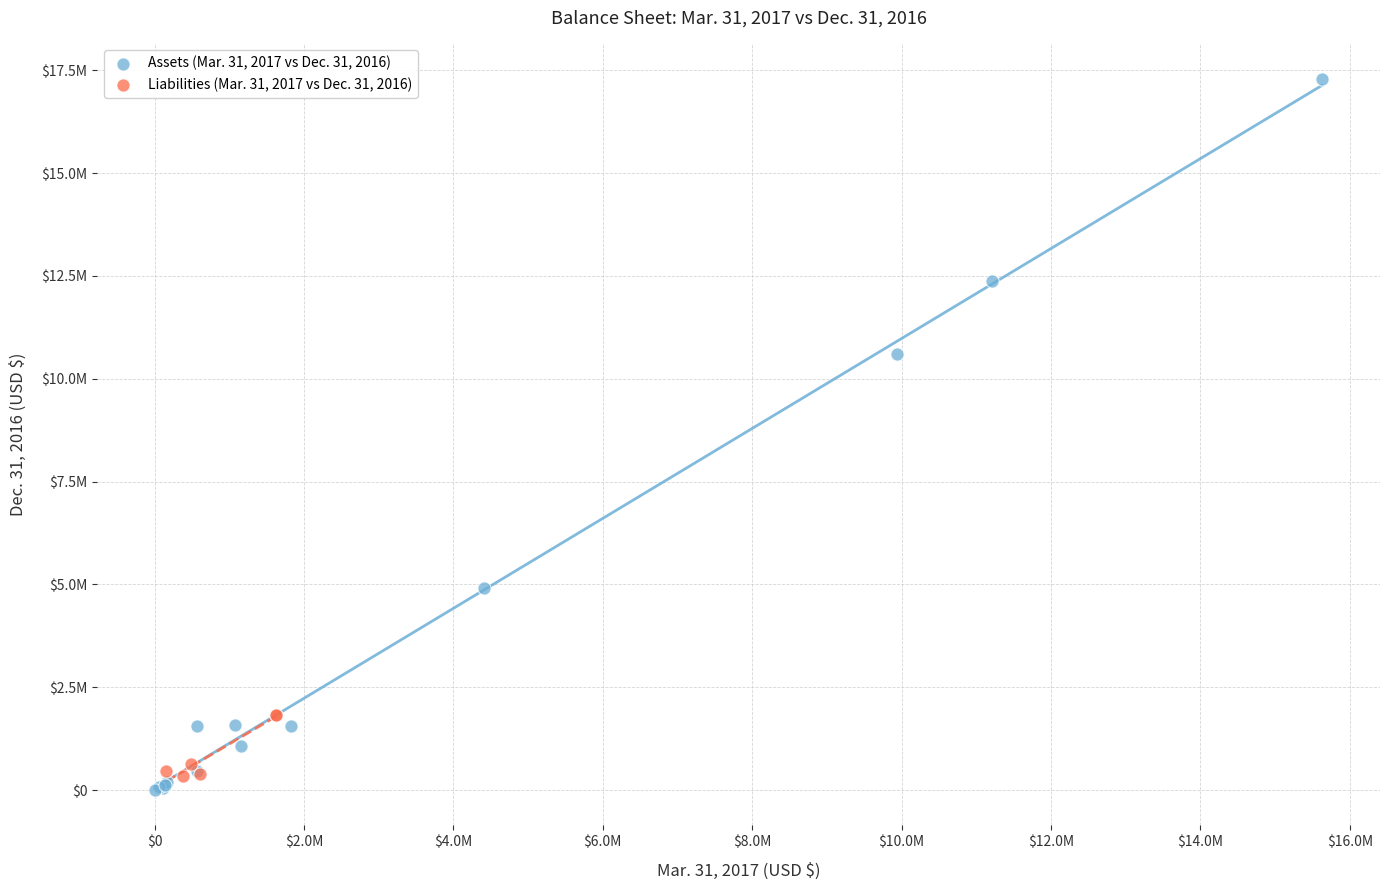

What are all the series names shown in the legend?

Assets (Mar. 31, 2017 vs Dec. 31, 2016), Liabilities (Mar. 31, 2017 vs Dec. 31, 2016)